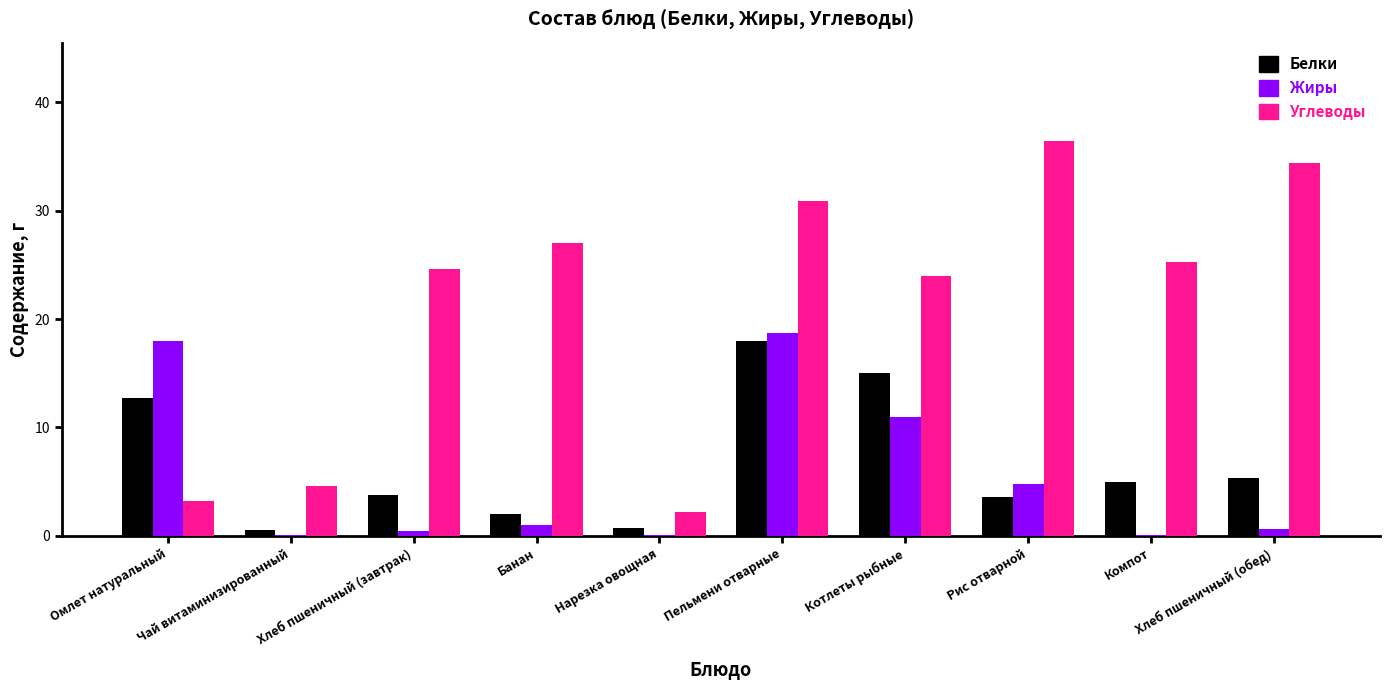

The value of Белки at Омлет натуральный is 12.7. True or false?

True